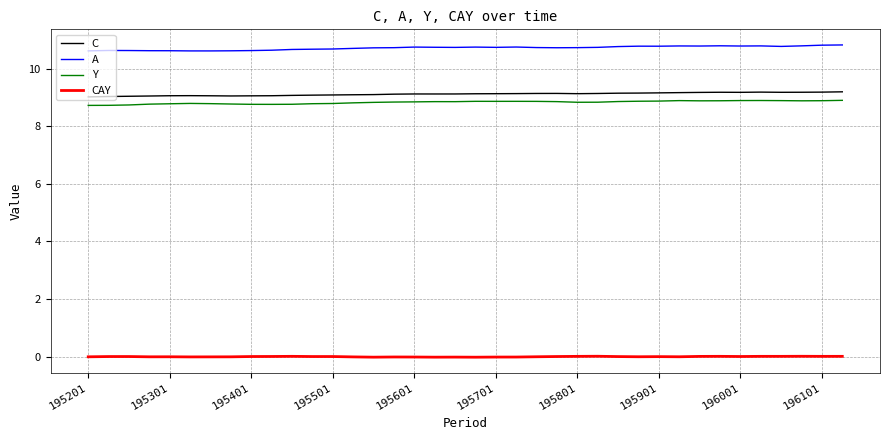

How many distinct data groups are displayed?

4